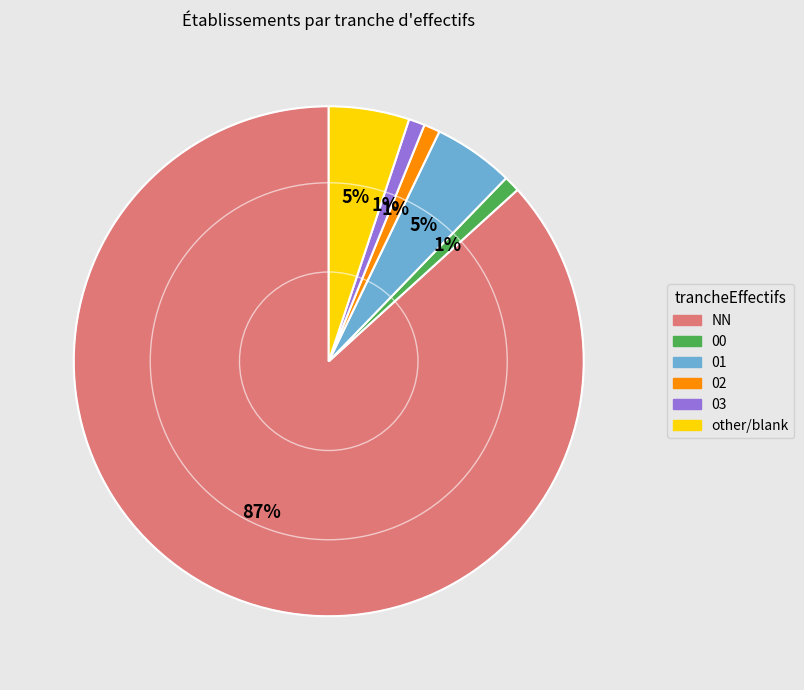

How many segments does this pie chart have?

6